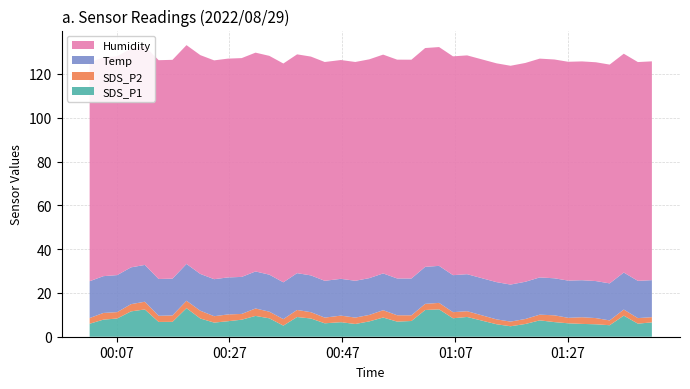

Reading right to left, what are all the values shown in this chart?

SDS_P1: 6.5	6.0	9.6	5.2	5.7	5.8	6.1	6.7	7.5	5.8	4.8	5.7	9.0	8.4	12.5	12.2	7.2	6.9	8.8	7.0	5.8	6.6	6.1	8.3	9.0	5.1	8.4	9.5	7.8	7.1	6.5	8.3	13.1	6.8	6.8	12.4	11.6	8.3	7.8	5.9
SDS_P2: 2.4	2.5	2.8	2.2	2.8	3.0	2.5	3.1	2.6	2.3	2.1	2.2	2.6	2.8	3.0	2.8	2.6	2.9	3.3	3.0	2.9	3.0	2.6	2.9	3.2	3.0	3.0	3.4	2.6	3.1	2.9	3.5	3.4	2.9	2.8	3.5	3.3	2.9	3.0	2.6
Temp: 16.9	17.0	16.9	16.9	16.9	16.9	17.0	16.9	17.0	17.0	16.9	17.0	16.9	16.9	16.9	16.9	16.8	16.8	16.8	16.8	16.8	16.8	16.8	16.8	16.8	16.8	16.9	16.9	16.9	16.9	16.9	16.8	16.8	16.8	16.8	16.8	16.8	16.9	16.8	16.8
Humidity: 99.9	99.9	99.9	99.9	99.9	99.9	99.9	99.9	99.9	99.9	99.9	99.9	99.9	99.9	99.9	99.9	99.9	99.9	99.9	99.9	99.9	99.9	99.9	99.9	99.9	99.9	99.9	99.9	99.9	99.9	99.9	99.9	99.9	99.9	99.9	99.9	99.9	99.9	99.9	99.9